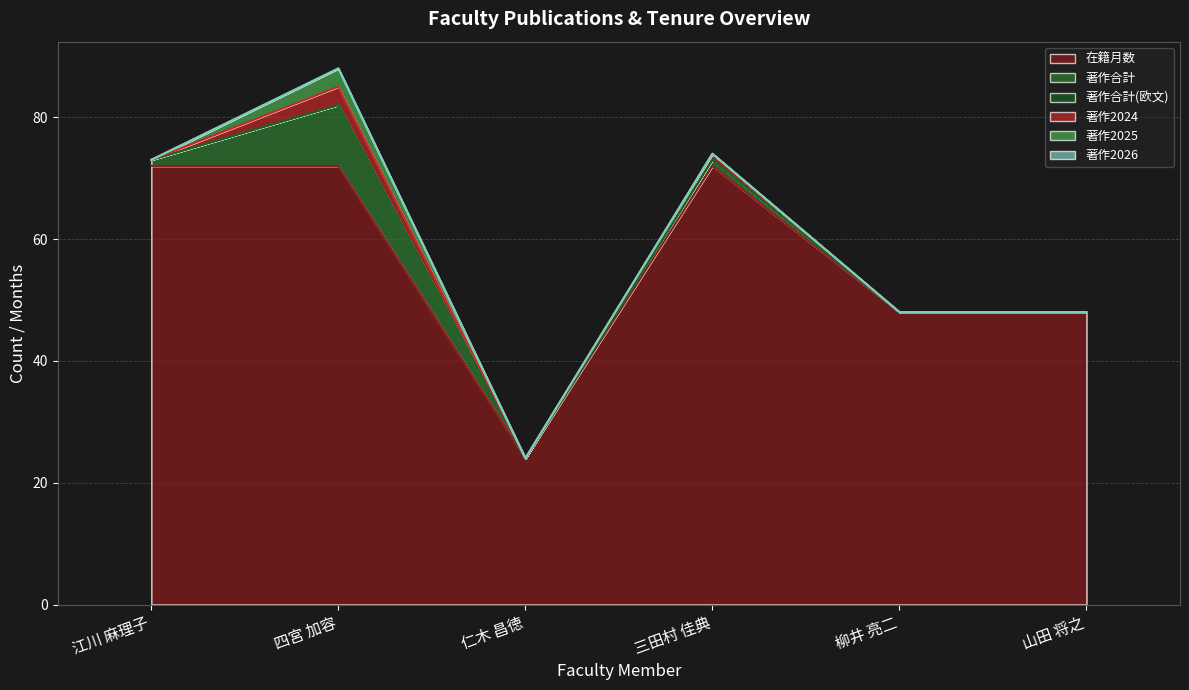

Reading left to right, list all the values displayed in this chart.

在籍月数: 江川 麻理子=72	四宮 加容=72	仁木 昌徳=24	三田村 佳典=72	柳井 亮二=48	山田 将之=48
著作合計: 江川 麻理子=1	四宮 加容=10	仁木 昌徳=0	三田村 佳典=1	柳井 亮二=0	山田 将之=0
著作合計(欧文): 江川 麻理子=0	四宮 加容=0	仁木 昌徳=0	三田村 佳典=0	柳井 亮二=0	山田 将之=0
著作2024: 江川 麻理子=0	四宮 加容=3	仁木 昌徳=0	三田村 佳典=1	柳井 亮二=0	山田 将之=0
著作2025: 江川 麻理子=0	四宮 加容=3	仁木 昌徳=0	三田村 佳典=0	柳井 亮二=0	山田 将之=0
著作2026: 江川 麻理子=0	四宮 加容=0	仁木 昌徳=0	三田村 佳典=0	柳井 亮二=0	山田 将之=0